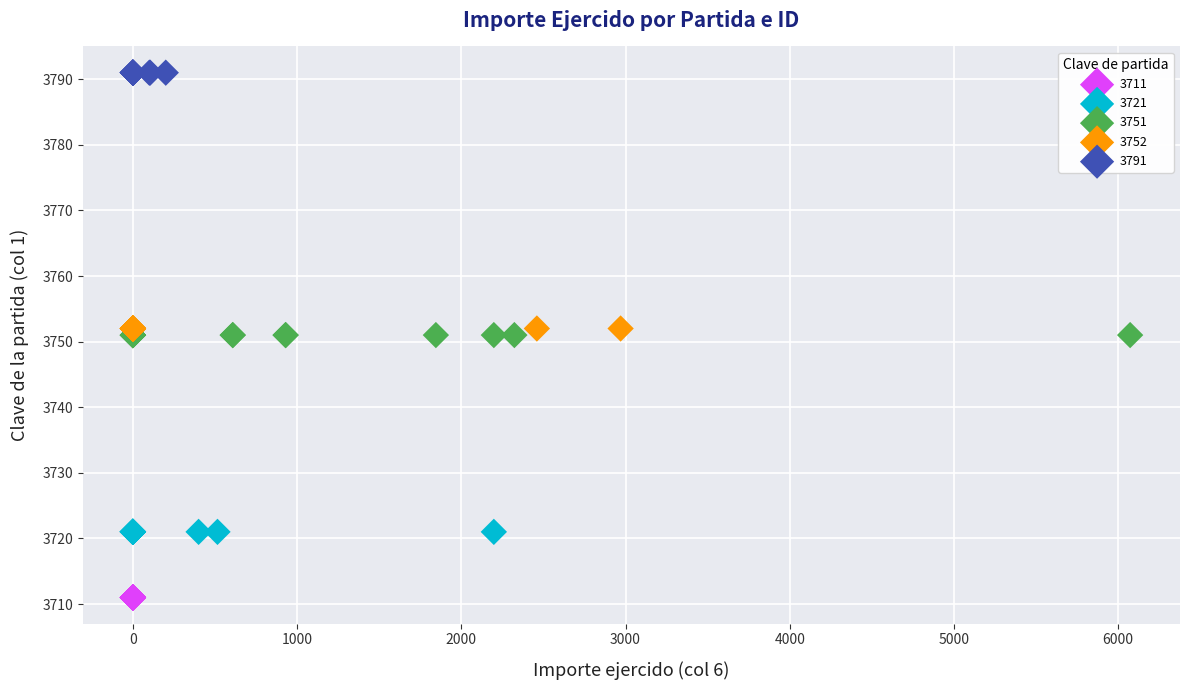

Which series reaches the minimum Y coordinate?

3711